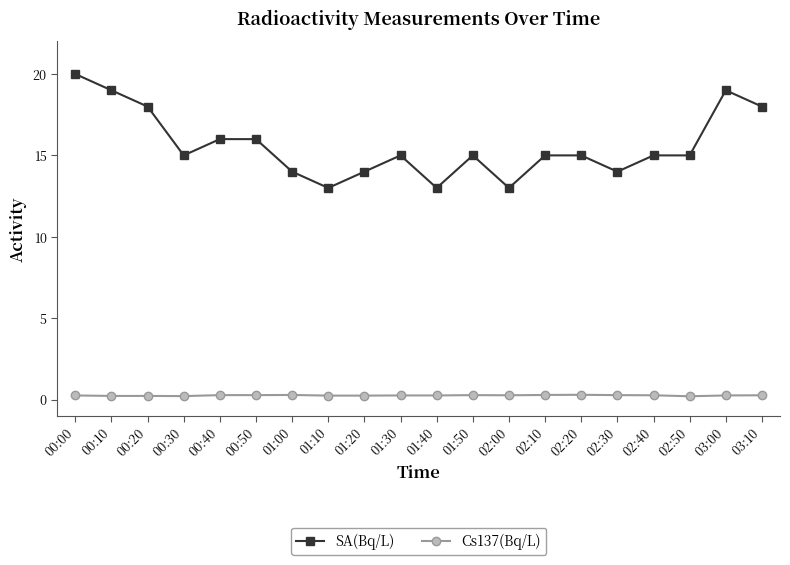

Does the chart have visible grid lines?

No